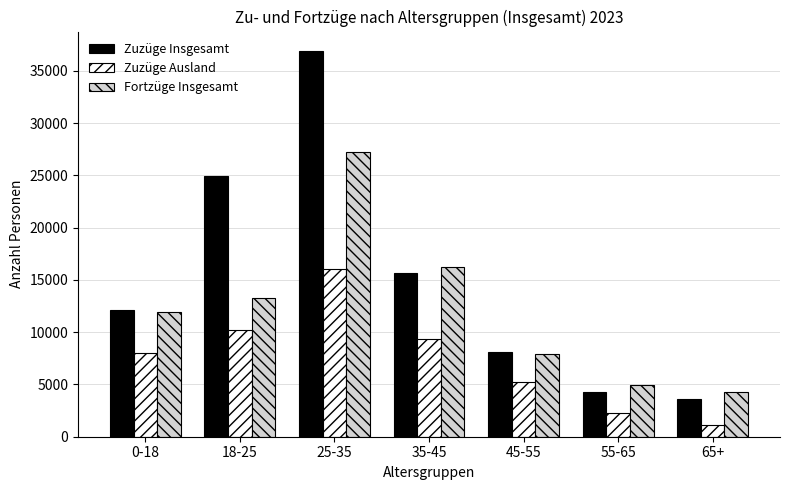

Between 0-18 and 35-45, which series saw the biggest shift?

Fortzüge Insgesamt